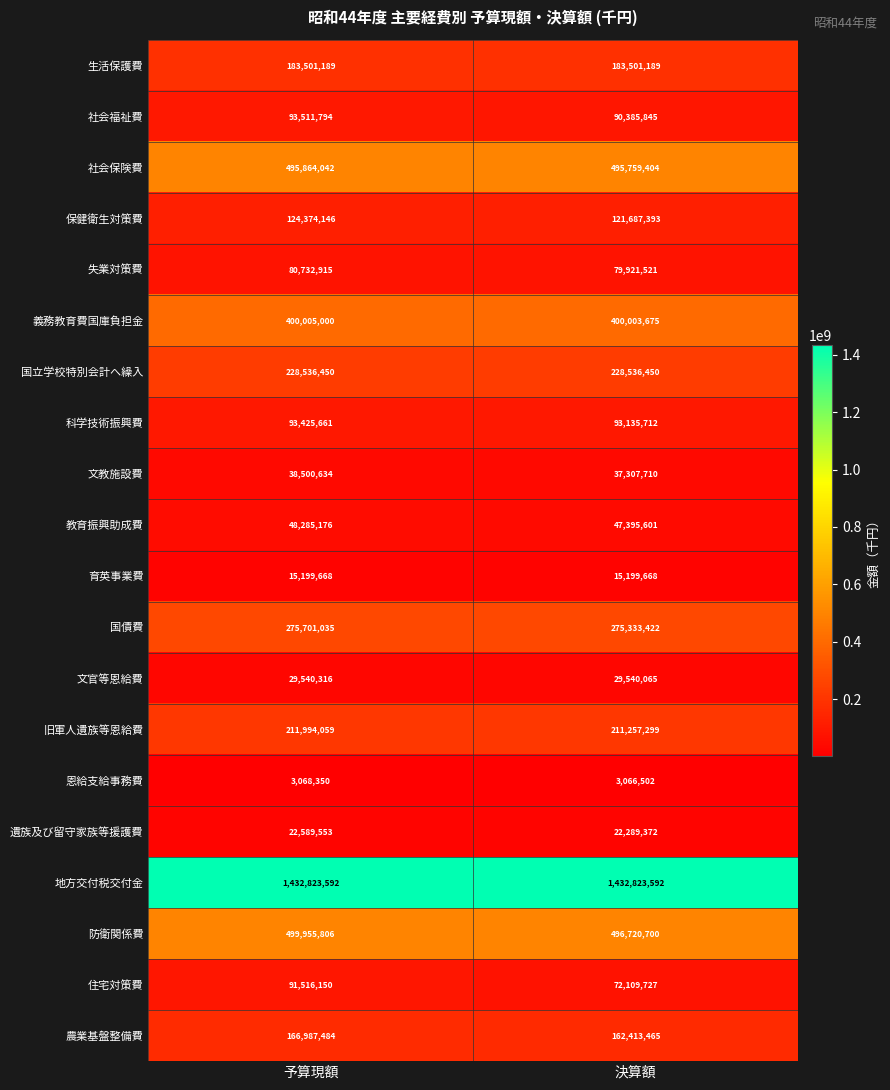

Is it true that 義務教育費国庫負担金 equals 400003675 at 決算額?

True